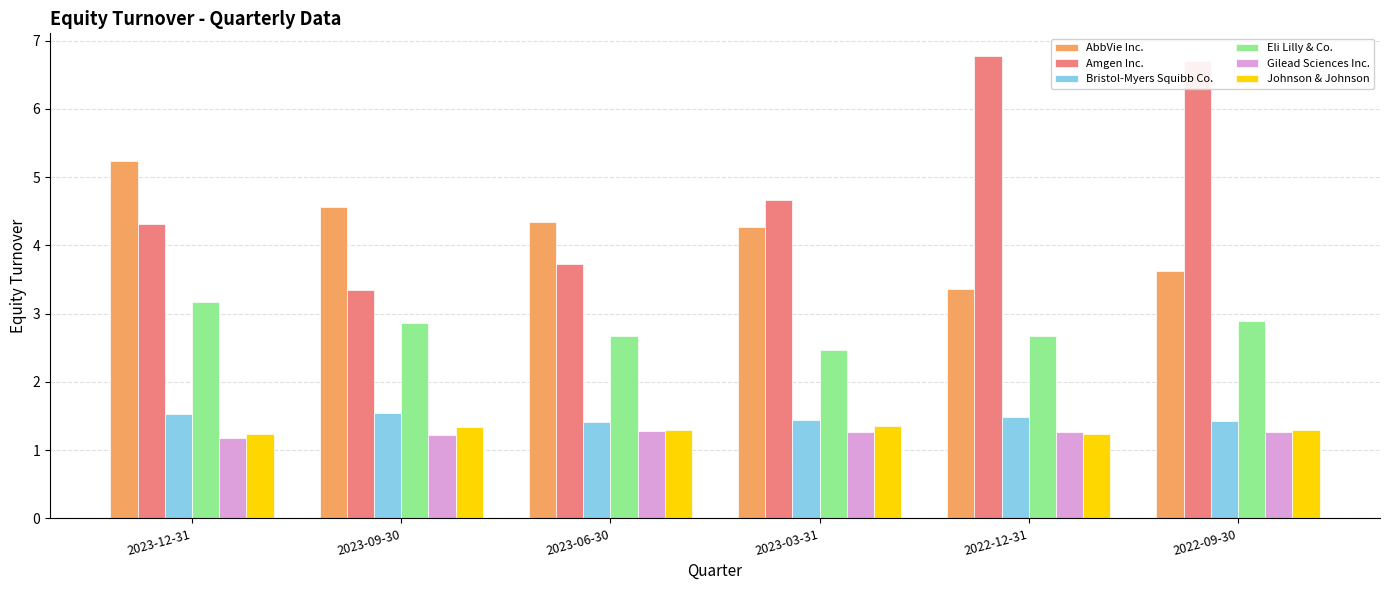

What is the minimum value shown in the chart?

1.2